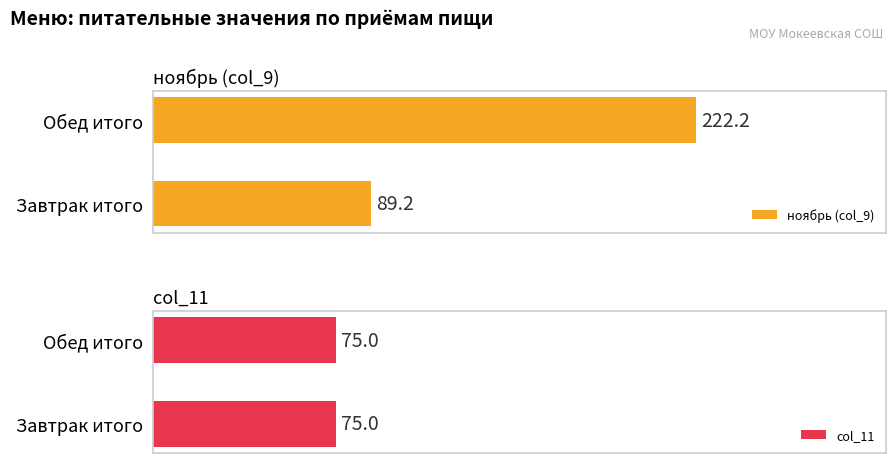

At which label does ноябрь (col_9) reach its minimum?

Завтрак итого